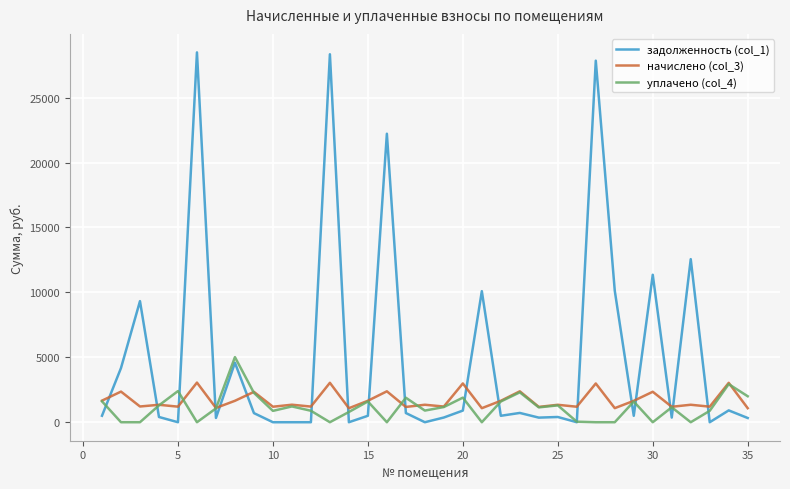

True or false: начислено (col_3) and задолженность (col_1) cross at least once.

True